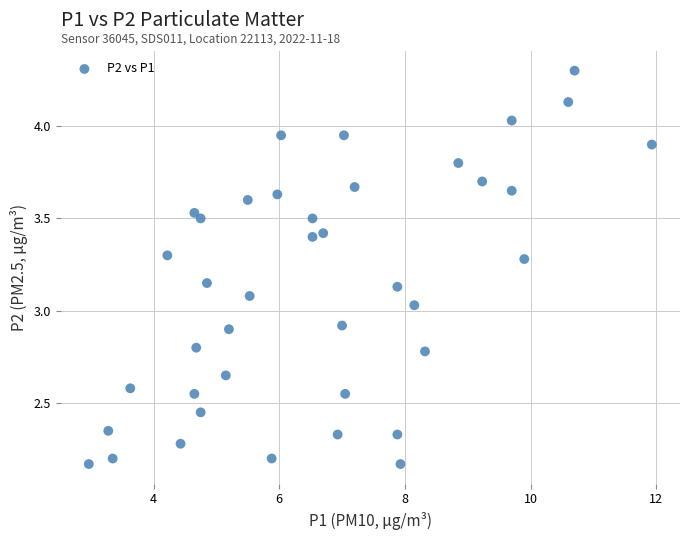

What is the range of Y values (max minus min)?

2.1